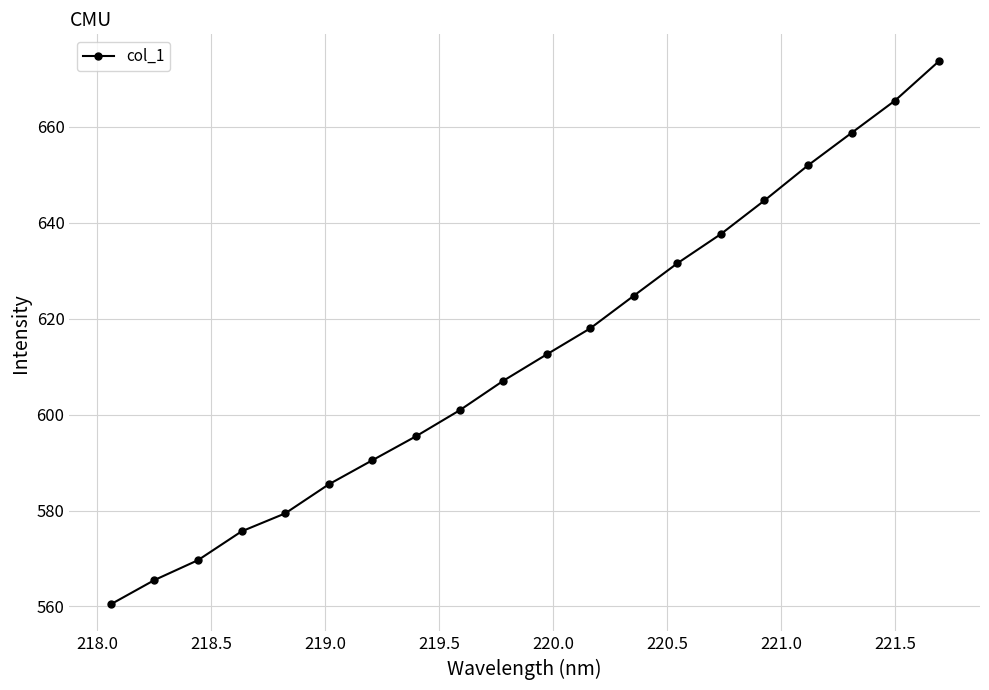

True or false: the data has more than 0 interior local peaks.

False